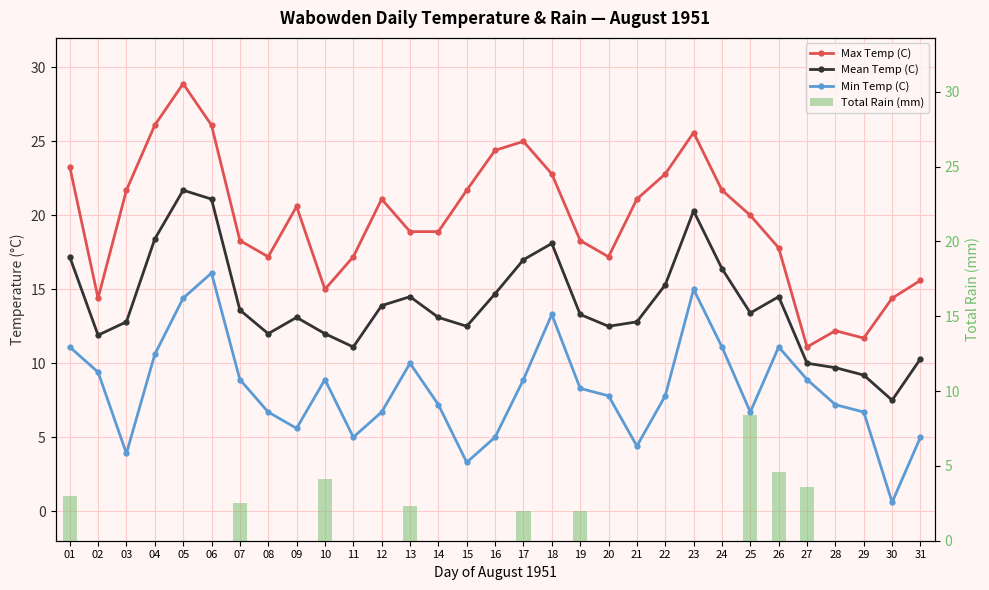

The value of Mean Temp (C) at 08 is 12.0. True or false?

True